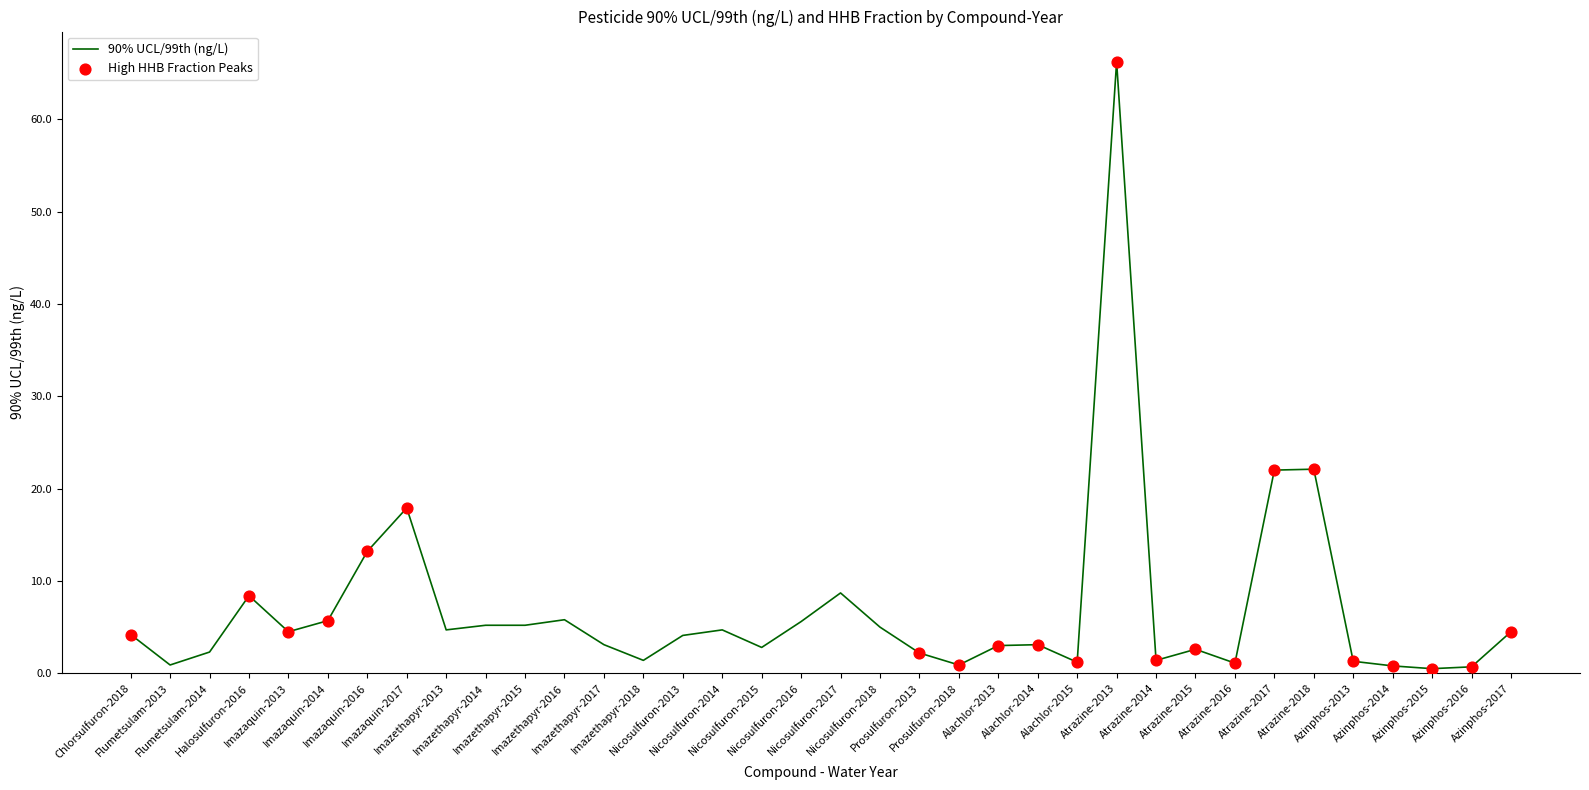

Which has a higher value, Nicosulfuron-2017 or Atrazine-2016?

Nicosulfuron-2017